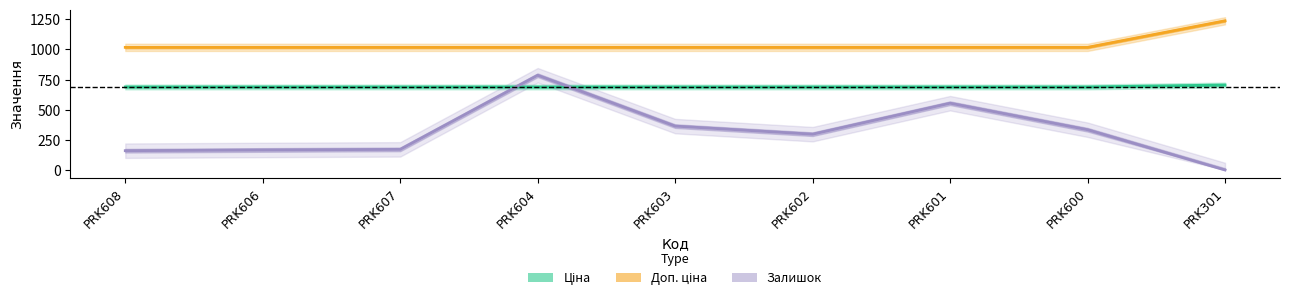

What is the spread (max minus min) of values at PRK606?

851.2